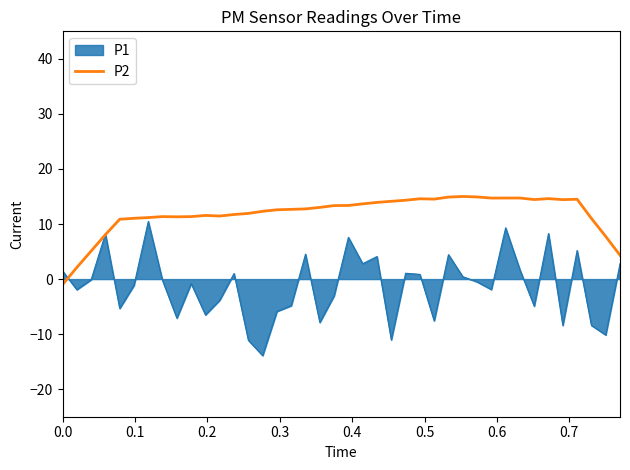

Which series has the largest range (max minus min)?

P1